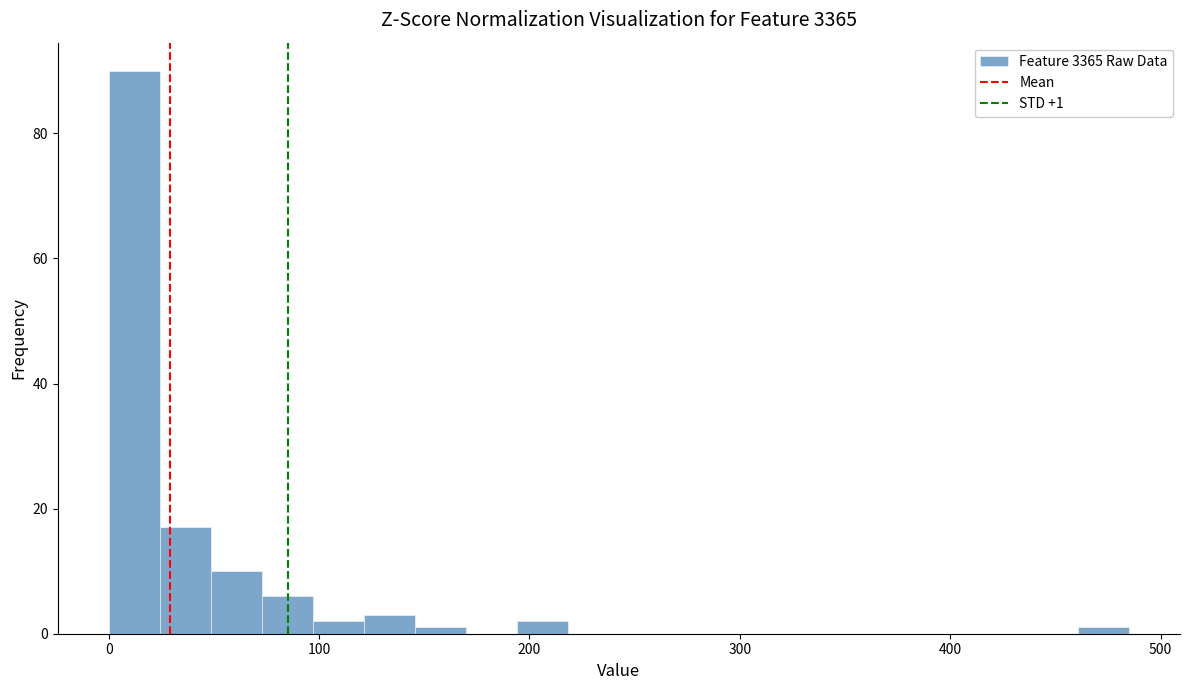

Around what value on the x-axis is the tallest bar? Give the approximate position of its centre, as read against the axis.

10